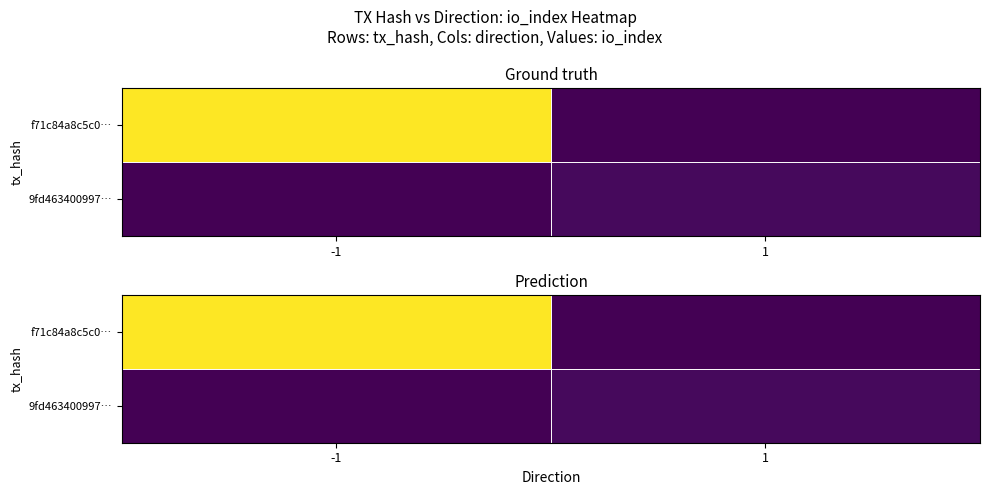

List the labels in order of f71c84a8c5c0… value, smallest first.

1, -1